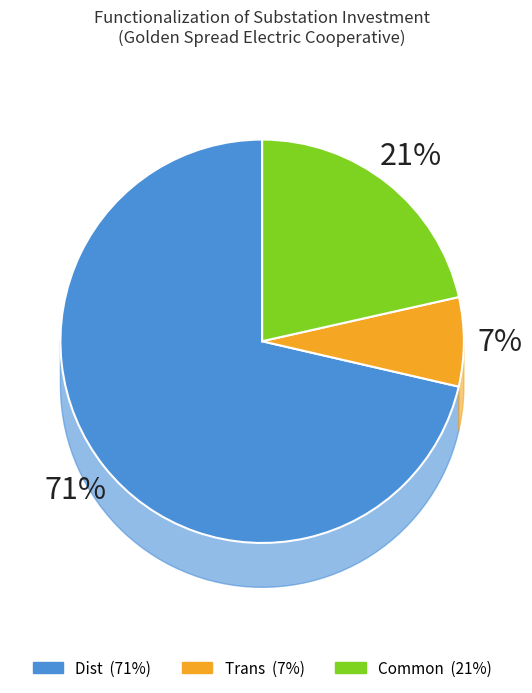

What is the majority slice?

Dist